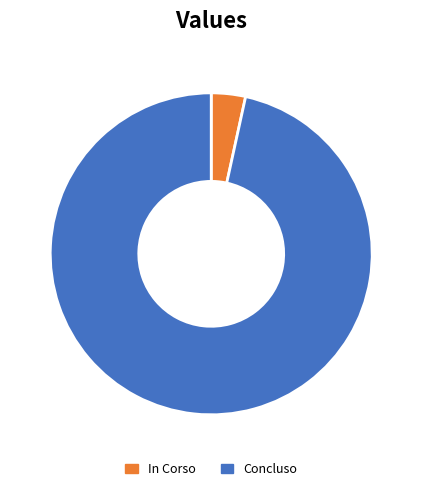

Which has a higher value, In Corso or Concluso?

Concluso